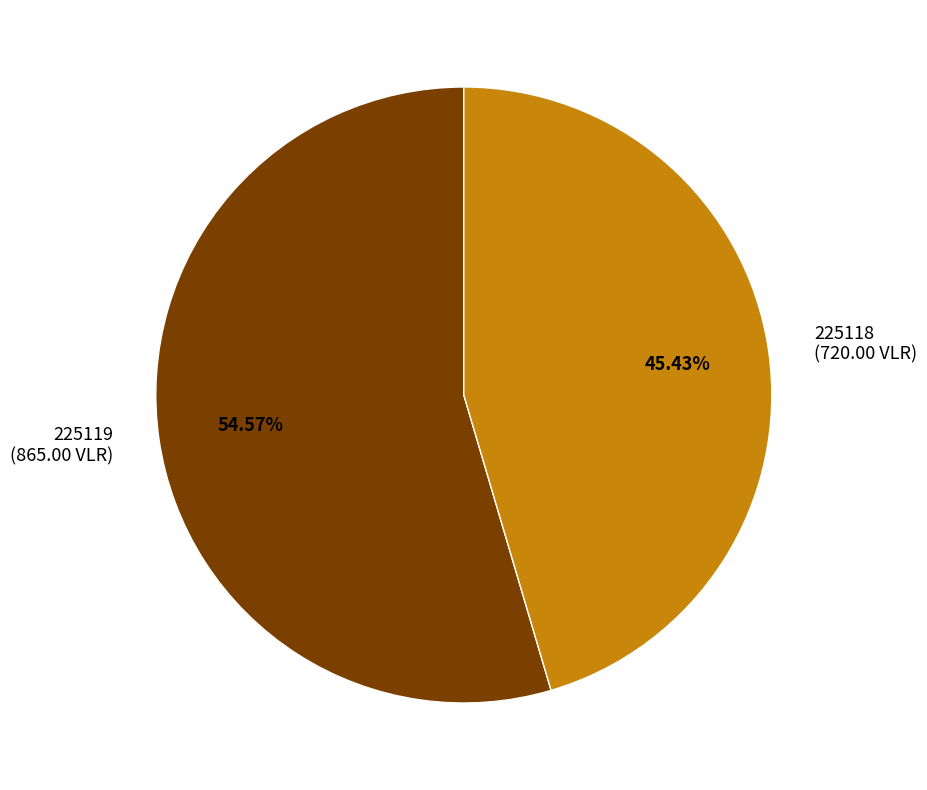

How many segments does this pie chart have?

2